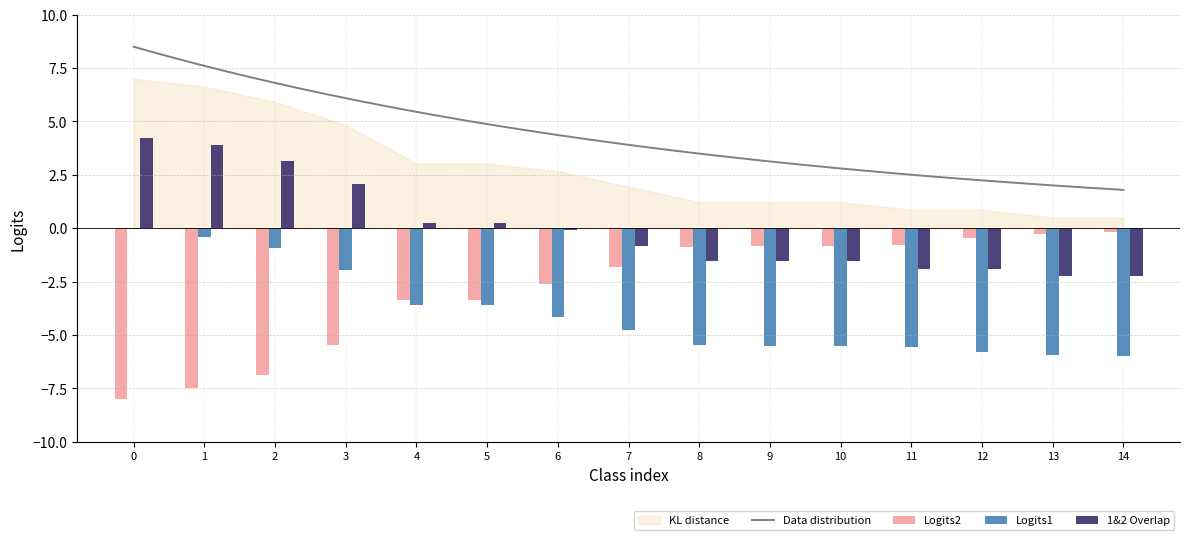

What is the maximum value for Data distribution?

8.5